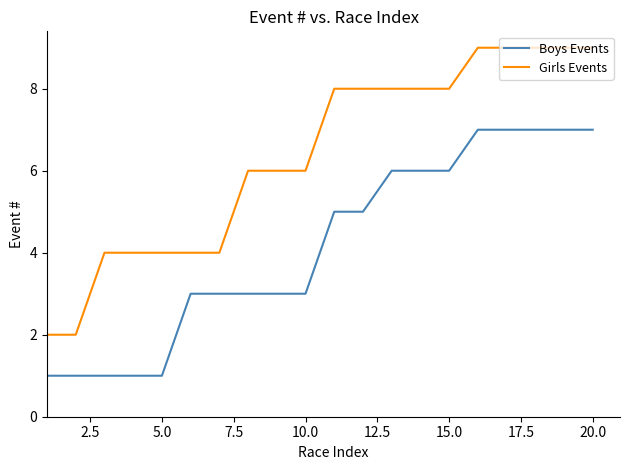

What are all the series names shown in the legend?

Boys Events, Girls Events